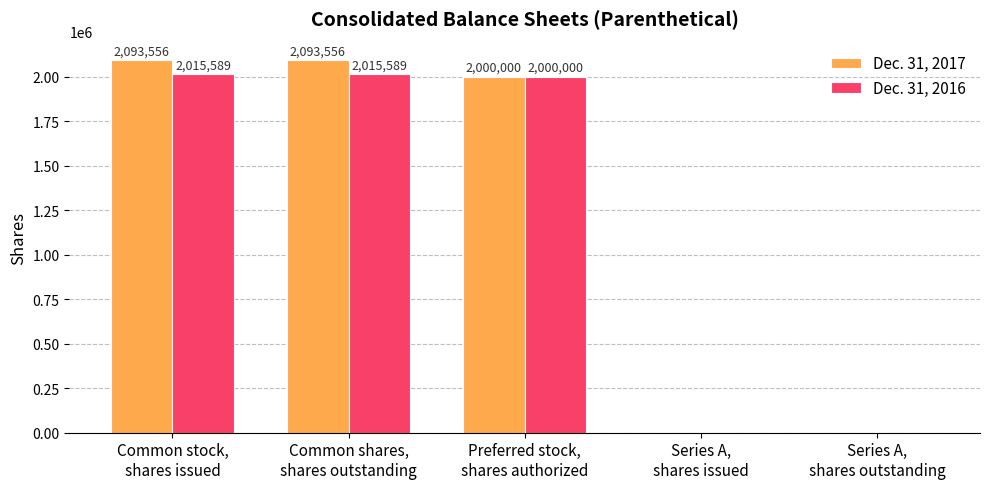

Reading left to right, extract all data points from this chart.

Dec. 31, 2017: Common stock,
shares issued=2093556	Common shares,
shares outstanding=2093556	Preferred stock,
shares authorized=2000000	Series A,
shares issued=0	Series A,
shares outstanding=0
Dec. 31, 2016: Common stock,
shares issued=2015589	Common shares,
shares outstanding=2015589	Preferred stock,
shares authorized=2000000	Series A,
shares issued=0	Series A,
shares outstanding=0